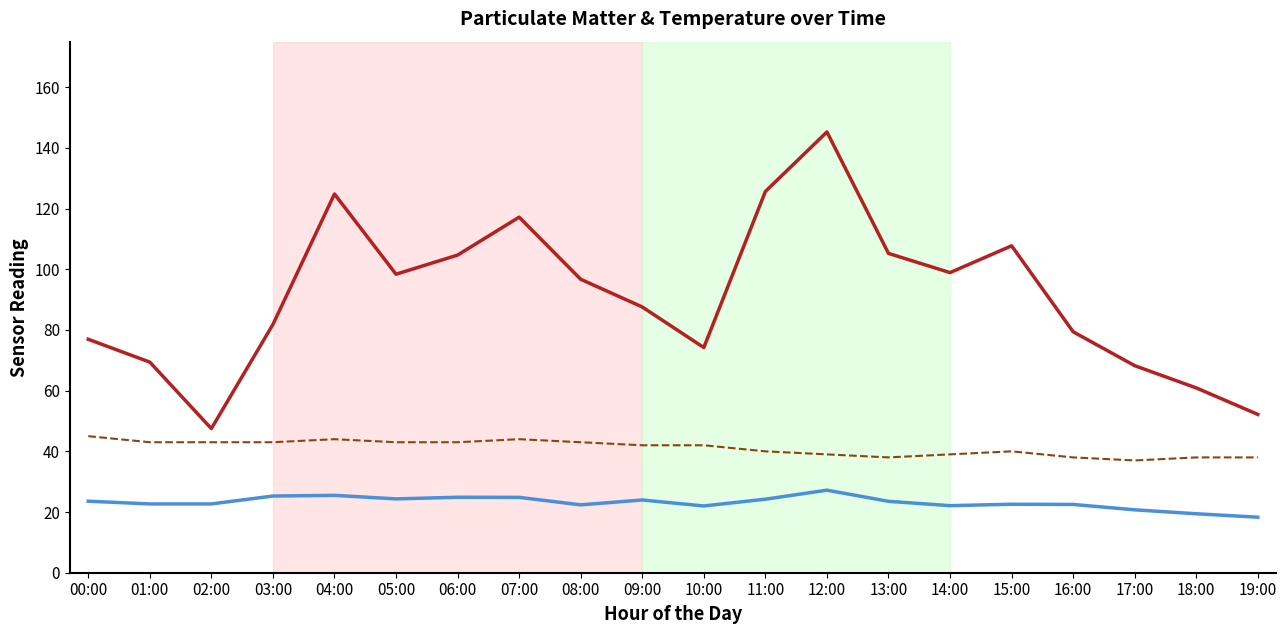

At which category does the chart reach its peak across all series?

12:00